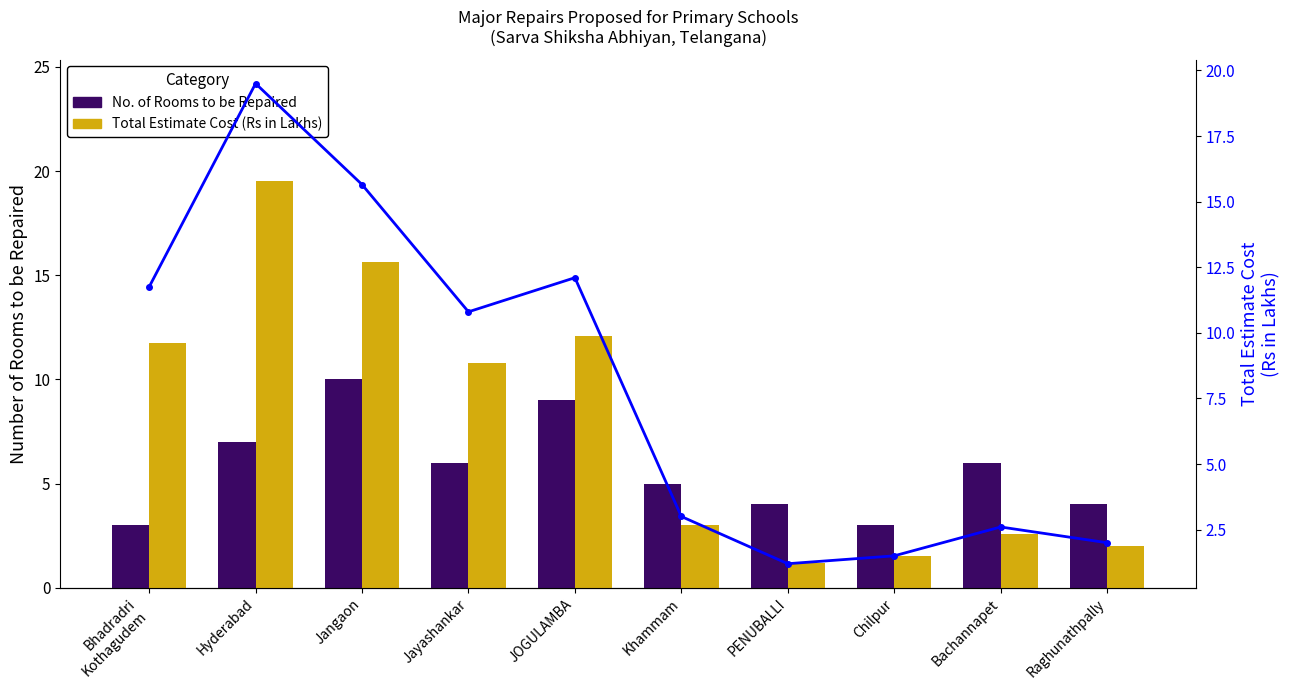

What position from the left is Chilpur?

8